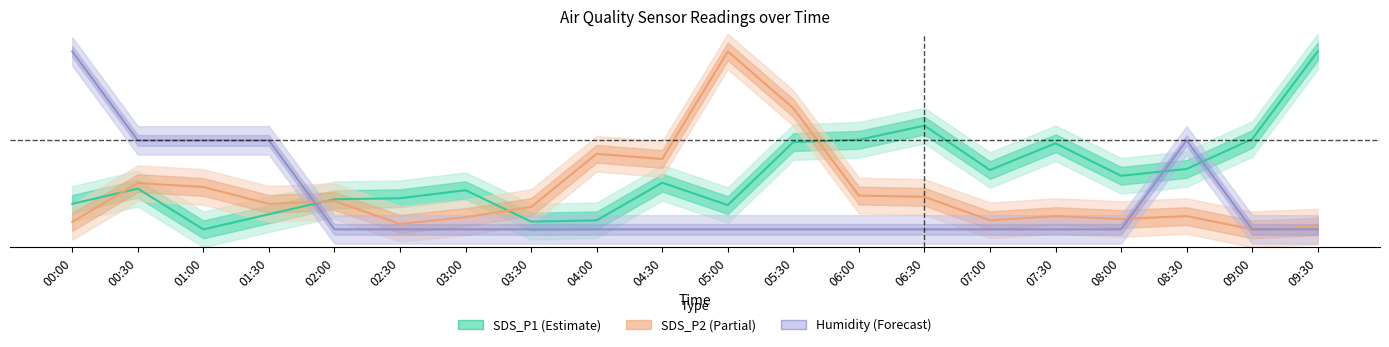

How many values in the SDS_P1 series exceed 0?

19